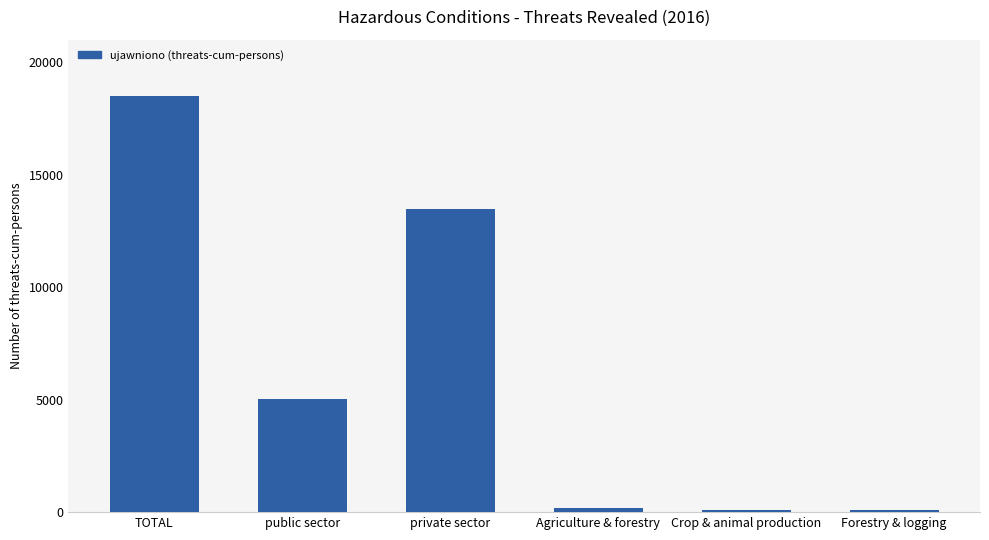

What position from the right is Forestry & logging?

1